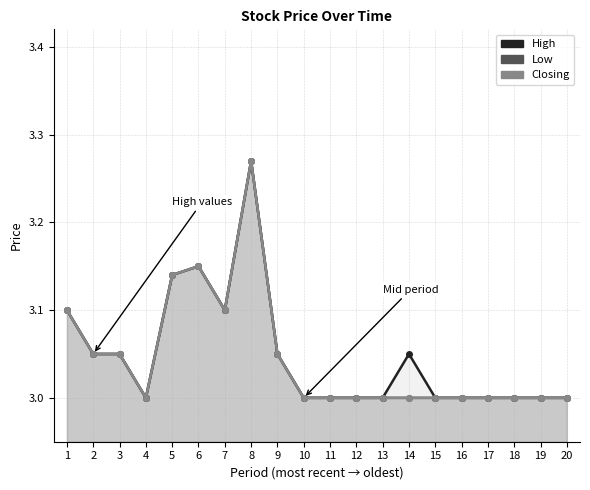

Where is the first local minimum for Low?

4